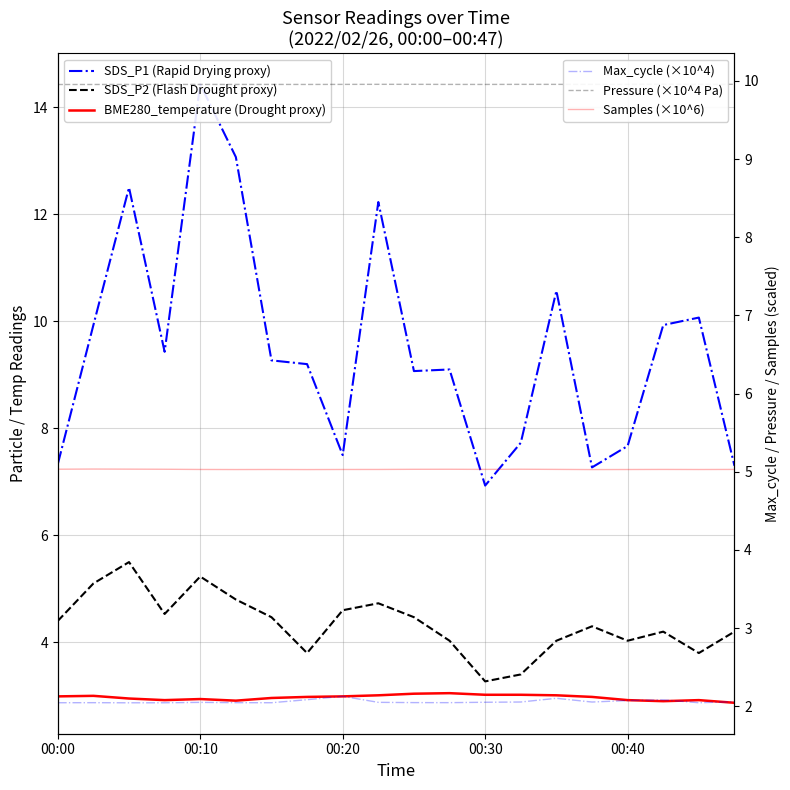

What is the value of the SDS_P2 (Flash Drought proxy) point at the 8th from the left?

3.8